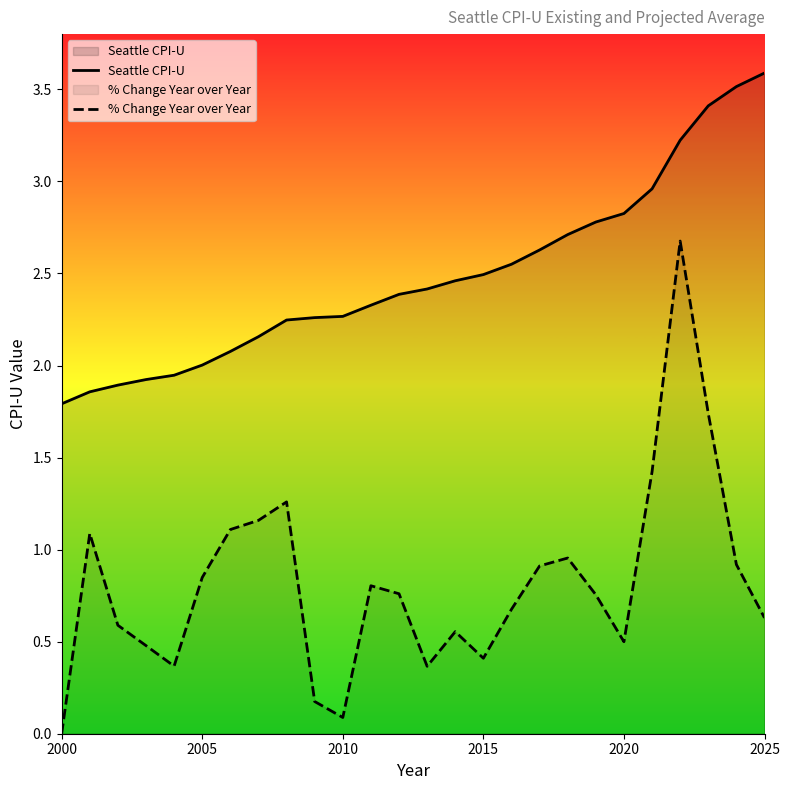

Which series has the largest range (max minus min)?

% Change Year over Year